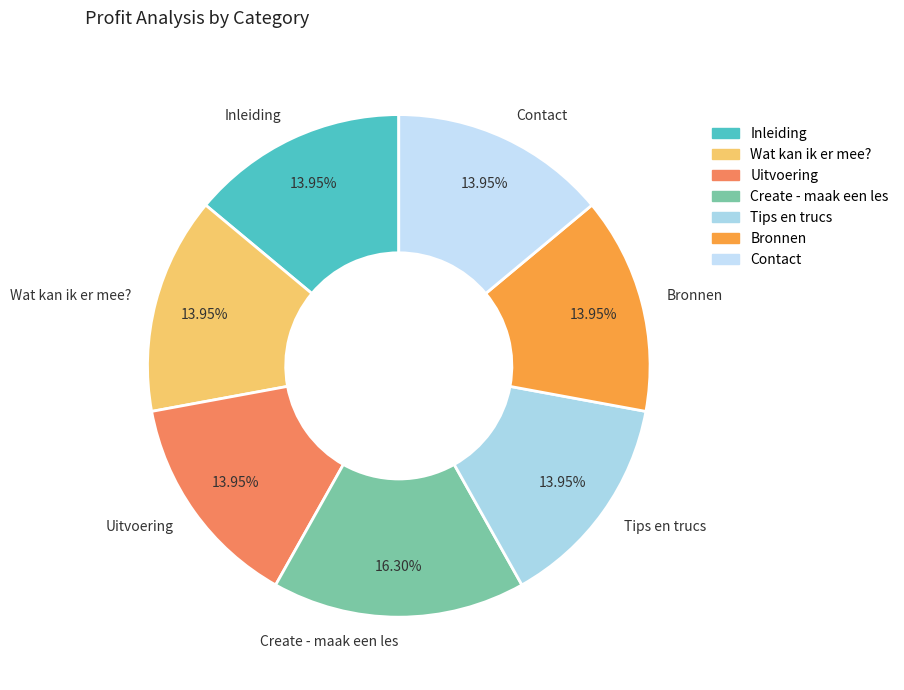

Is there a majority slice in this chart?

No